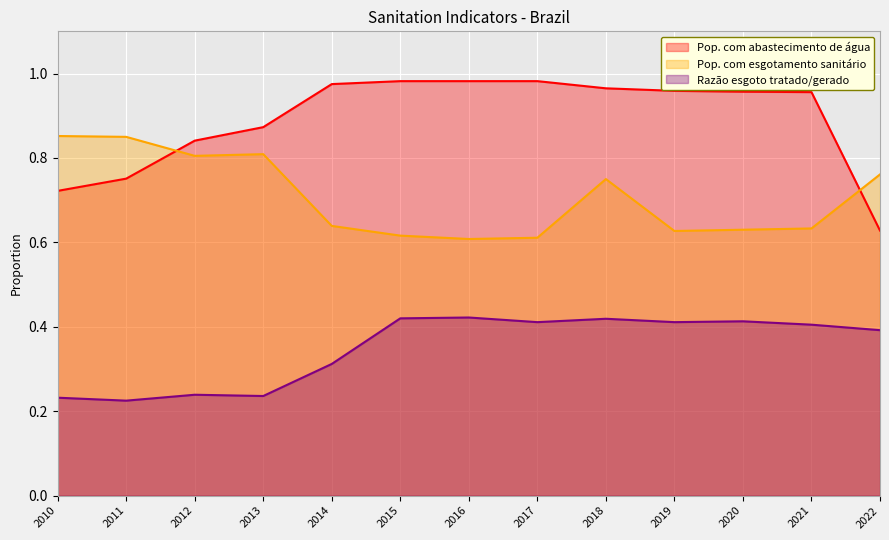

How many lines are shown in the chart?

3